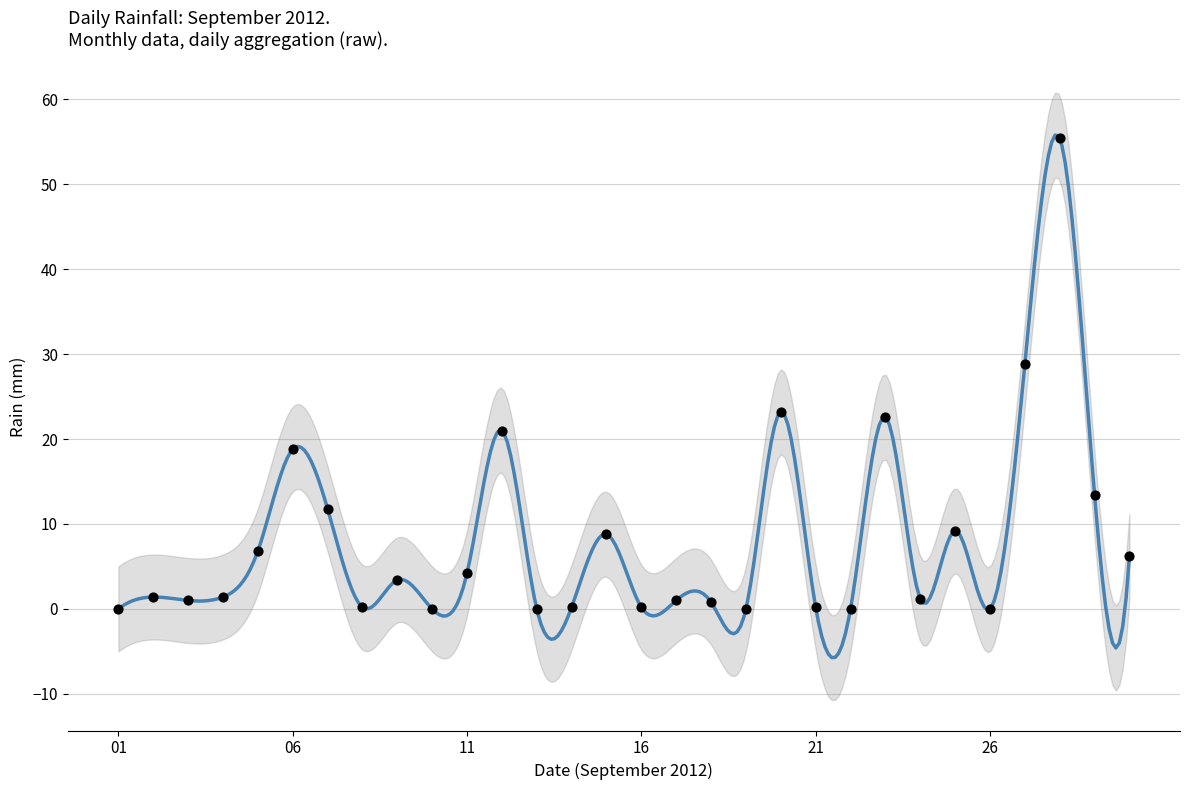

What is the change in value from 2012-09-08 to 2012-09-22?

-0.2